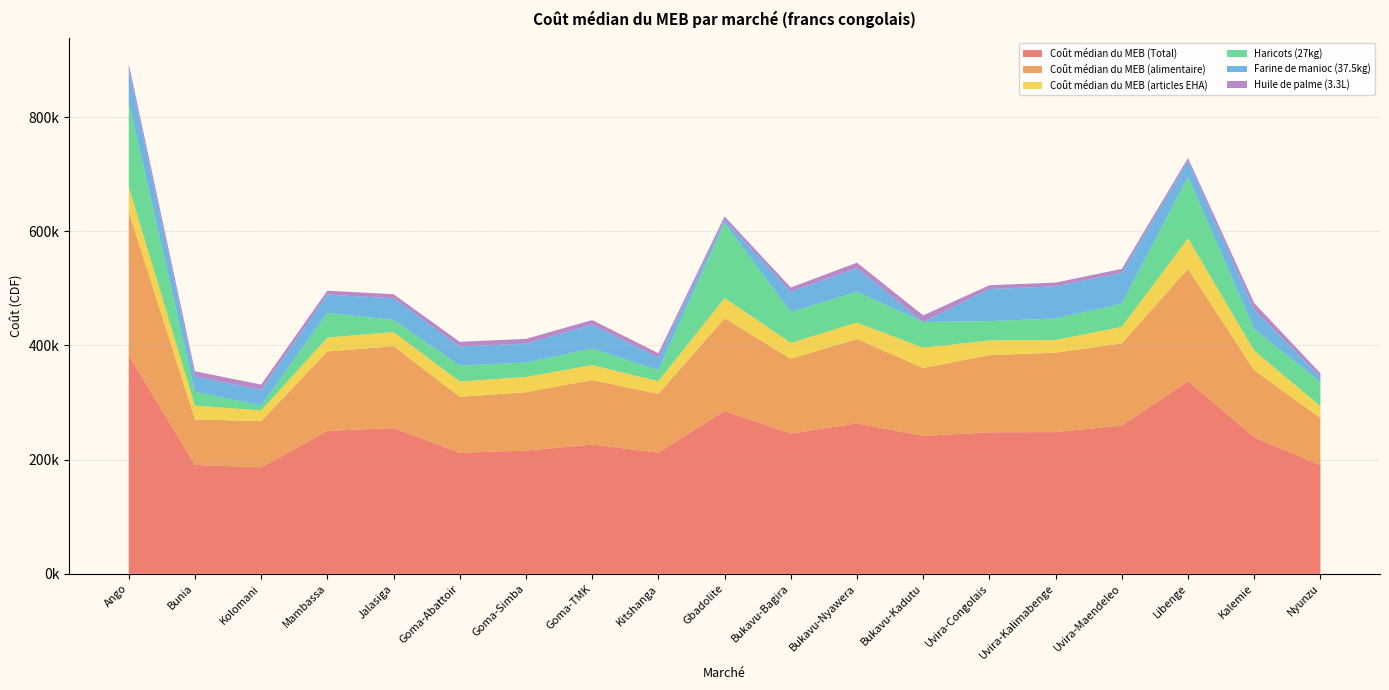

Reading left to right, what are all the values shown in this chart?

Coût médian du MEB (Total): 382532.9	190865.0	186612.0	250444.0	255354.2	211974.9	216018.1	226396.2	212313.0	285084.0	245791.9	263565.3	241578.5	248007.5	248280.0	259886.6	337421.7	239038.5	190415.3
Coût médian du MEB (alimentaire): 251921.2	79592.4	80813.4	139035.9	143456.5	98083.5	102145.5	113067.0	102716.2	162551.4	130919.2	147761.2	118965.8	135087.0	139137.0	143712.0	196859.0	117482.1	82769.7
Coût médian du MEB (articles EHA): 43536.6	24197.6	18723.6	24333.0	24822.6	26816.4	26797.6	26254.2	22521.7	35457.6	27797.6	28729.1	35537.6	25845.5	22068.0	29099.7	53487.6	34481.4	20570.6
Haricots (27kg): 148500.0	24300.0	8721.0	43362.0	21154.5	27958.5	25083.0	28917.0	19062.0	131571.0	54000.0	54000.0	45009.0	33750.0	37800.0	40500.0	108000.0	37800.0	42093.0
Farine de manioc (37.5kg): 57506.2	26625.0	27450.0	31950.0	37800.0	33337.5	33337.5	41662.5	22050.0	5625.0	35831.2	41662.5	0.0	56250.0	56250.0	54375.0	27450.0	33900.0	9150.0
Huile de palme (3.3L): 9240.0	9167.4	9167.4	6873.9	7180.8	8250.0	8250.0	8250.0	7920.0	5718.9	7260.0	9350.5	11662.2	6600.0	6600.0	6600.0	5042.4	11457.6	6415.2